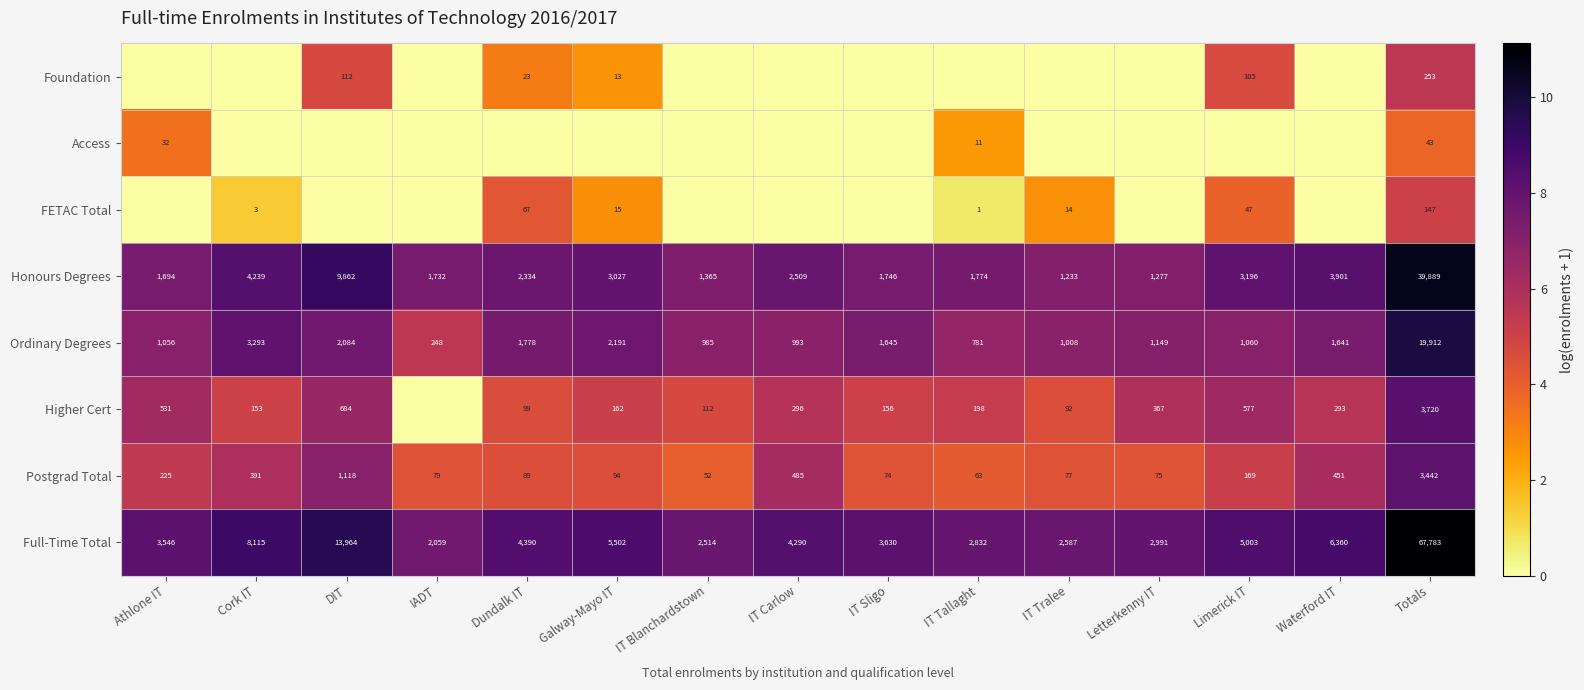

True or false: Postgrad Total has a value of 63 at IT Tallaght.

True